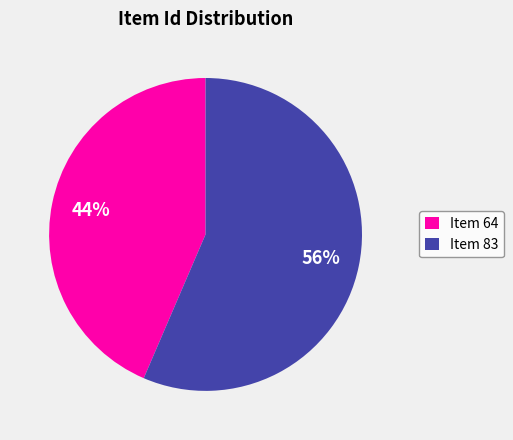

To the nearest percent, what is the average slice percentage?

50%